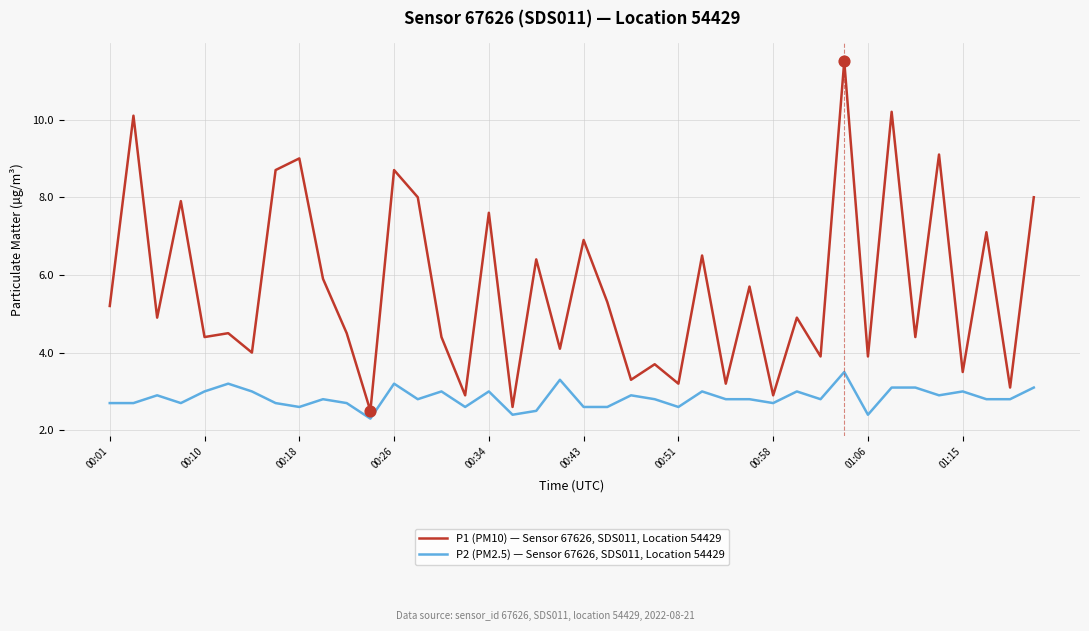

What is the difference between the maximum and minimum values in the P1 (PM10) — Sensor 67626, SDS011, Location 54429 series?

9.0